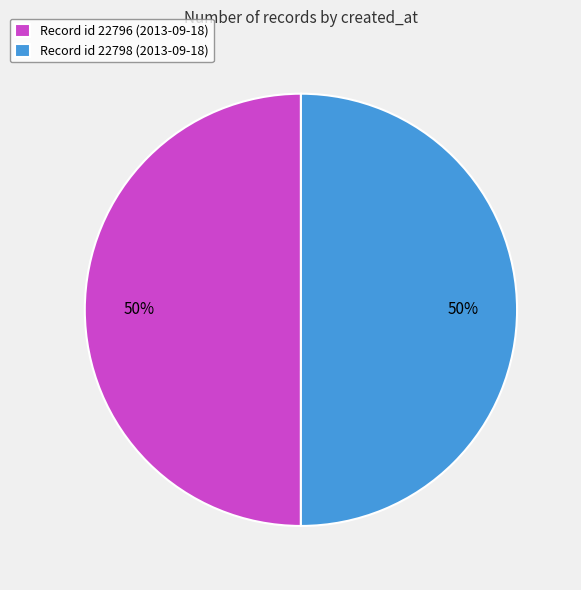

Approximately how many times larger is the value at Record id 22796 (2013-09-18) compared to Record id 22798 (2013-09-18)?

1.0